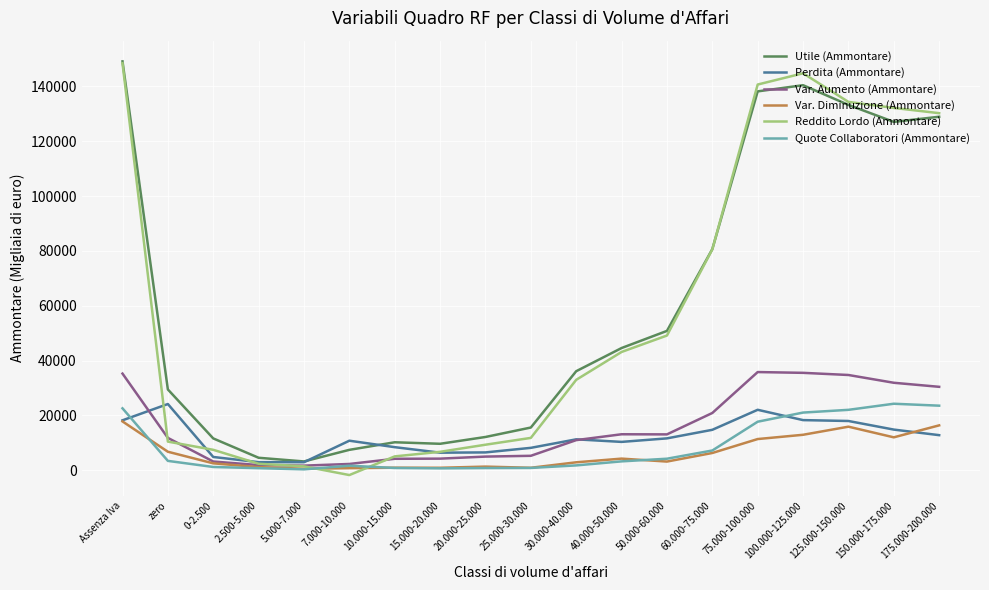

What is the difference between the maximum and minimum values in the Utile (Ammontare) series?

145981